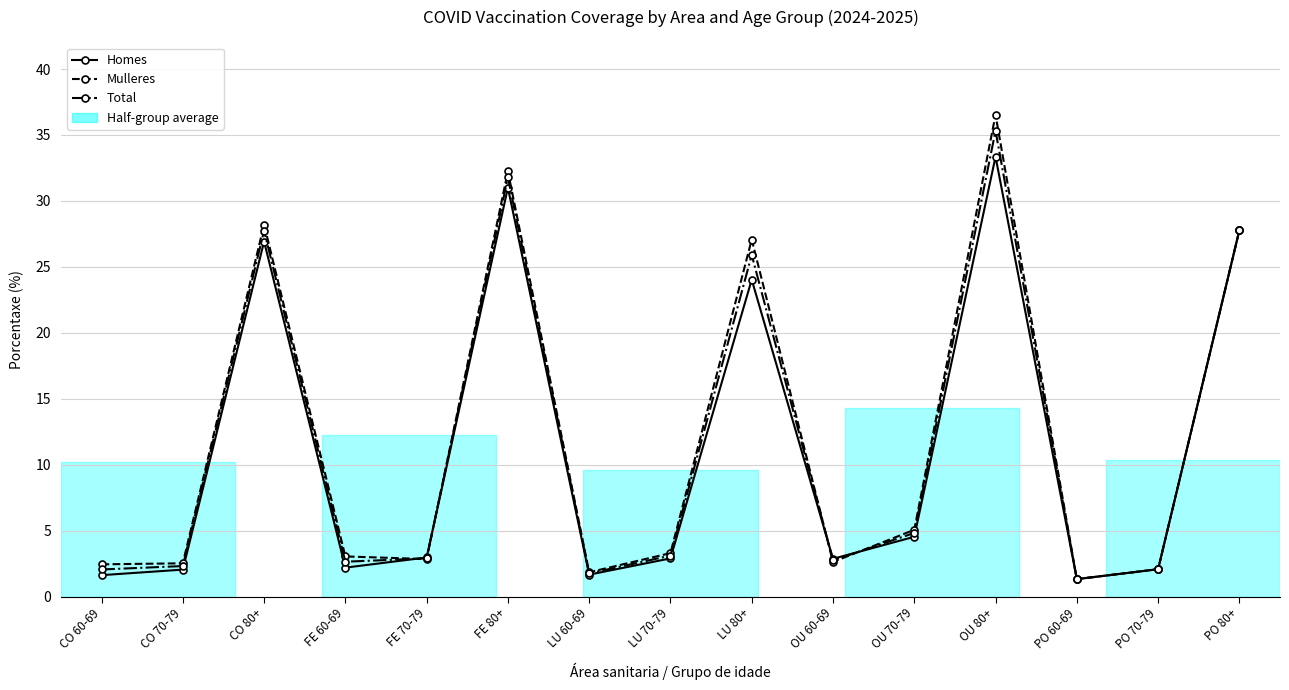

Rank the series by their average value, from lowest to highest.

Homes, Total, Mulleres